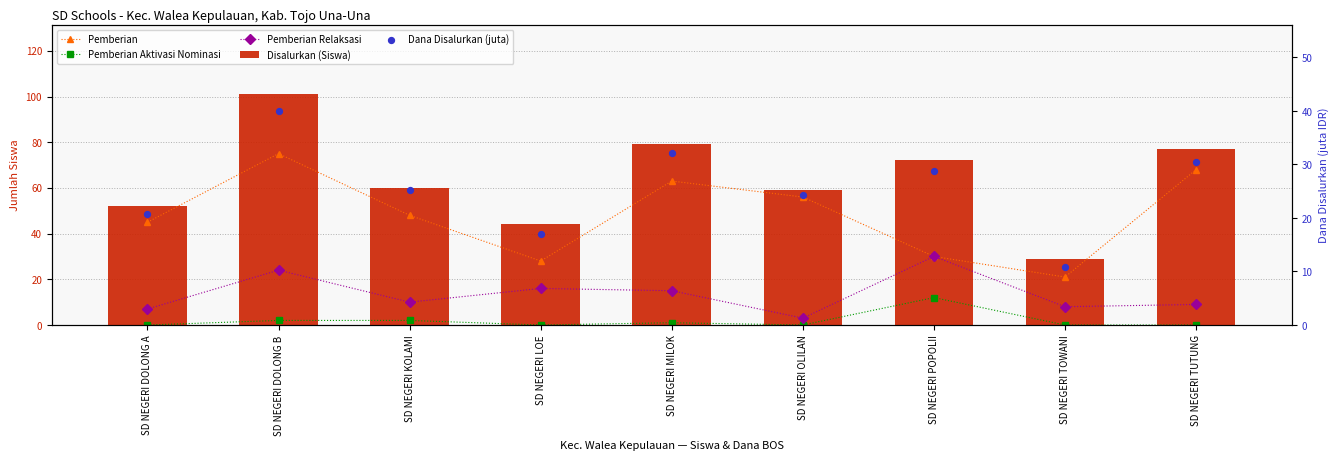

Is the value of Dana Disalurkan (juta) at SD NEGERI DOLONG B greater than the value of Disalurkan (Siswa) at SD NEGERI POPOLII?

No